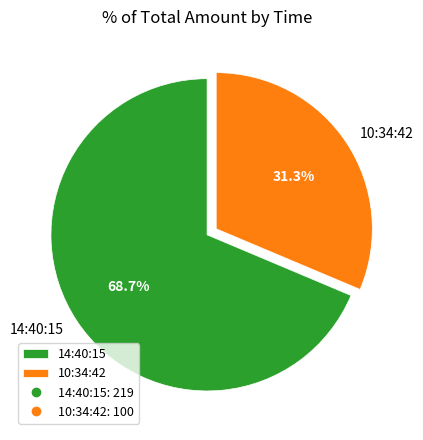

To the nearest percent, what percentage of the pie is 14:40:15?

69%